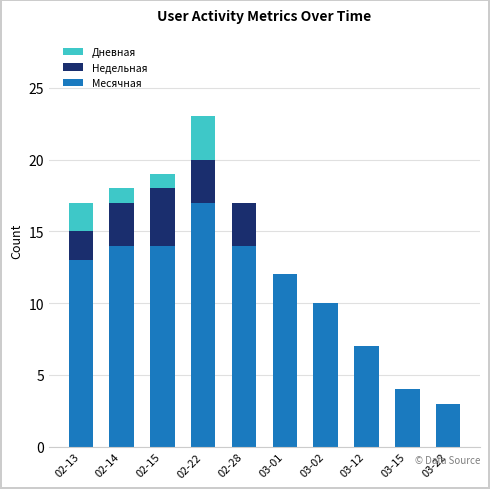

At which category is the sum across all series the highest?

02-22